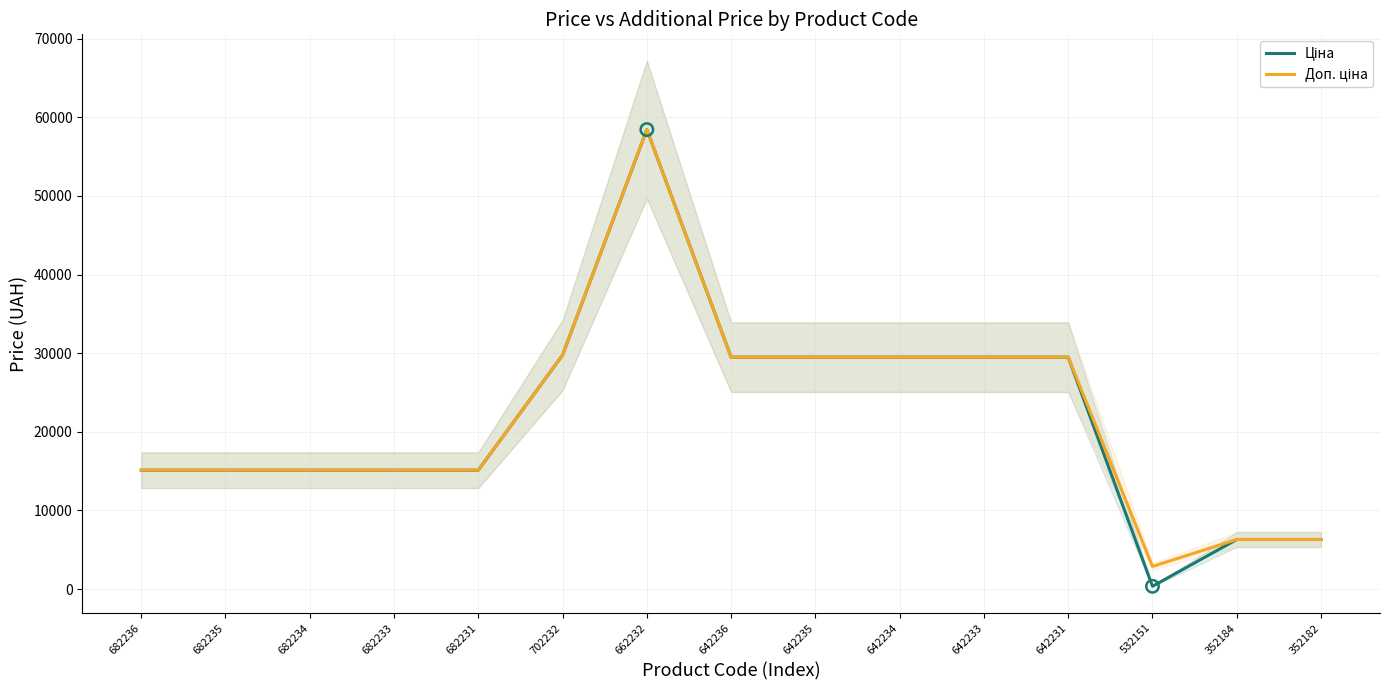

What is the total value across all series at 642235?

58983.0